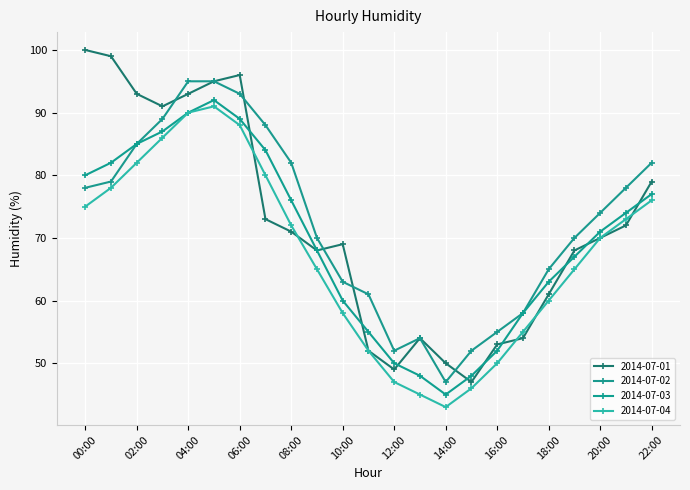

How many data points in 2014-07-01 are less than 70?

11